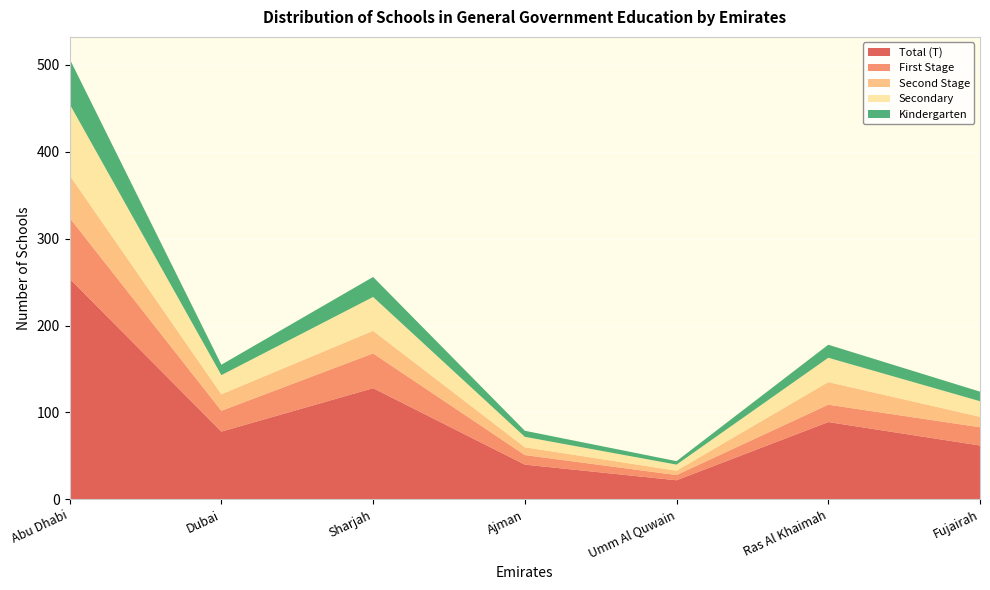

Reading left to right, transcribe all the data shown in this chart.

Total (T): Abu Dhabi=254	Dubai=78	Sharjah=128	Ajman=40	Umm Al Quwain=22	Ras Al Khaimah=89	Fujairah=62
First Stage: Abu Dhabi=70	Dubai=24	Sharjah=40	Ajman=11	Umm Al Quwain=6	Ras Al Khaimah=20	Fujairah=21
Second Stage: Abu Dhabi=49	Dubai=19	Sharjah=26	Ajman=9	Umm Al Quwain=5	Ras Al Khaimah=26	Fujairah=12
Secondary: Abu Dhabi=82	Dubai=22	Sharjah=39	Ajman=12	Umm Al Quwain=7	Ras Al Khaimah=28	Fujairah=18
Kindergarten: Abu Dhabi=52	Dubai=12	Sharjah=23	Ajman=7	Umm Al Quwain=4	Ras Al Khaimah=15	Fujairah=11